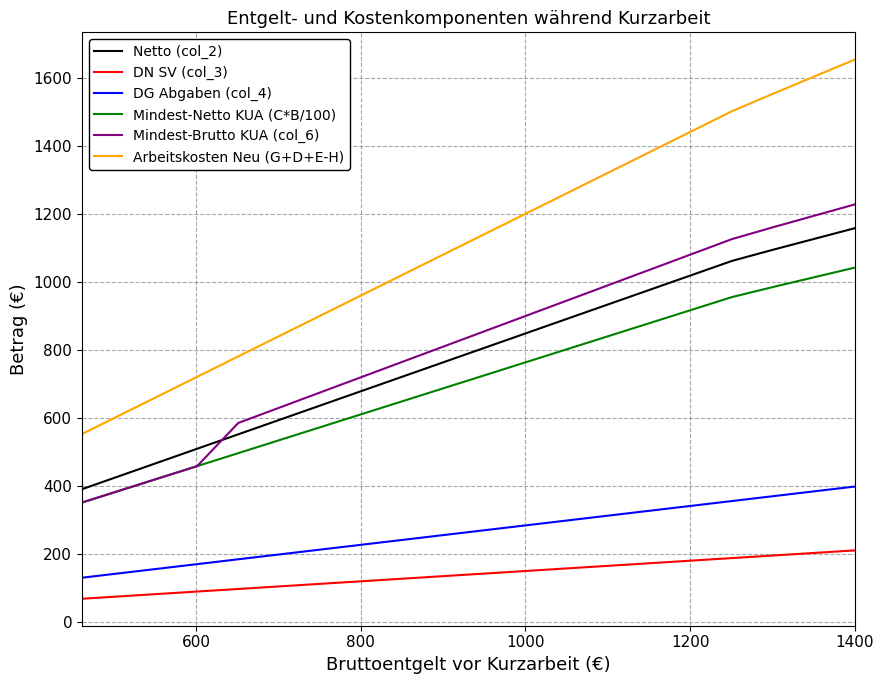

Which series has the widest spread of values?

Arbeitskosten Neu (G+D+E-H)